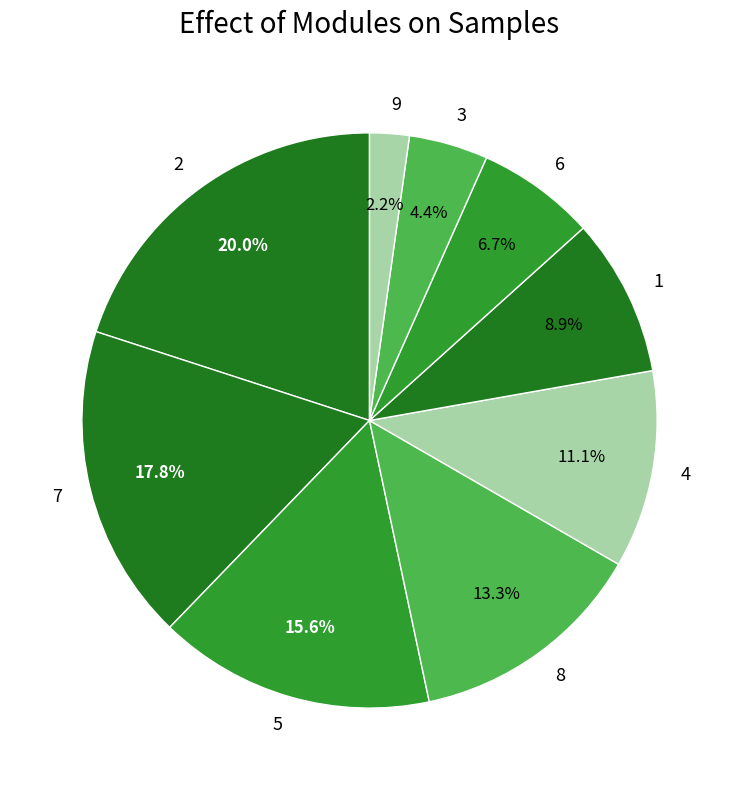

How many slices are in this pie chart?

9